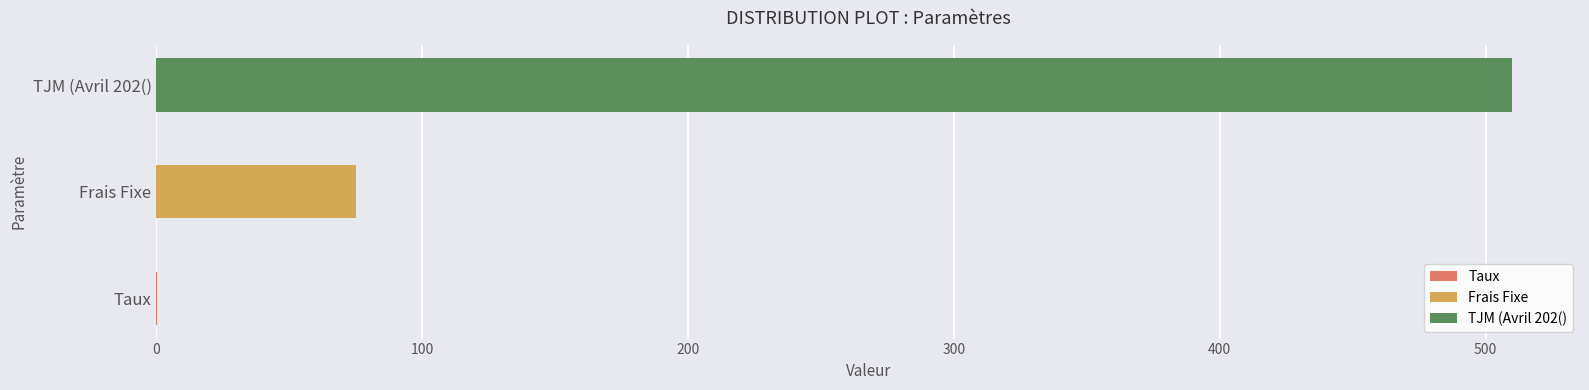

What is the label of the 3rd bar from the right?

Taux